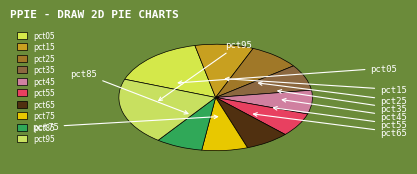

Is it true that pct25 is 9% of the pie?

True